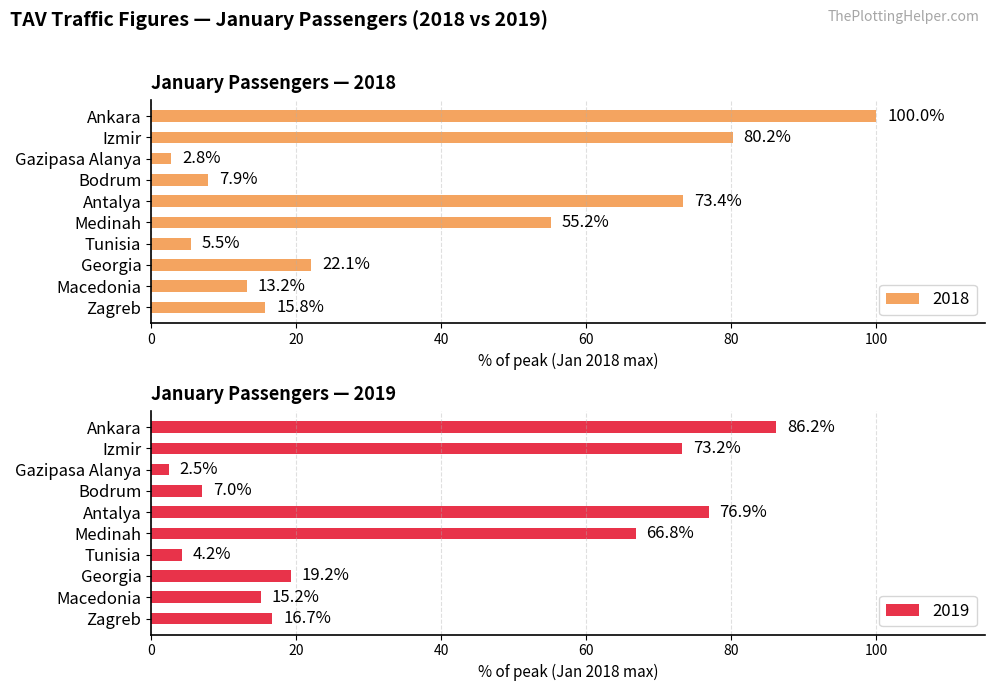

What is the value of the 2018 bar at the 7th from the left?

5.5